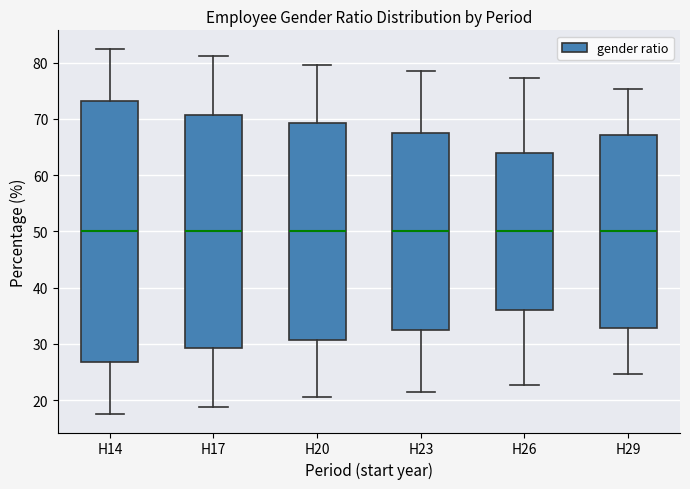

Where does the upper whisker of the box for H23 end on the y-axis? The values are not printed on the chart, so give them approximately, as read against the axis.

79